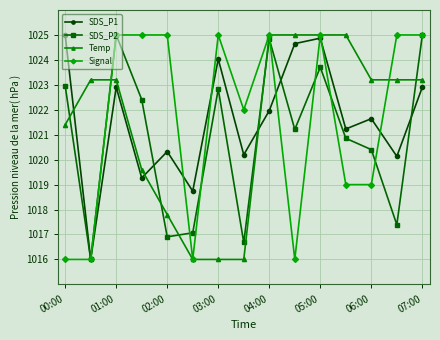

How many values in the SDS_P2 series are below 1021?

7